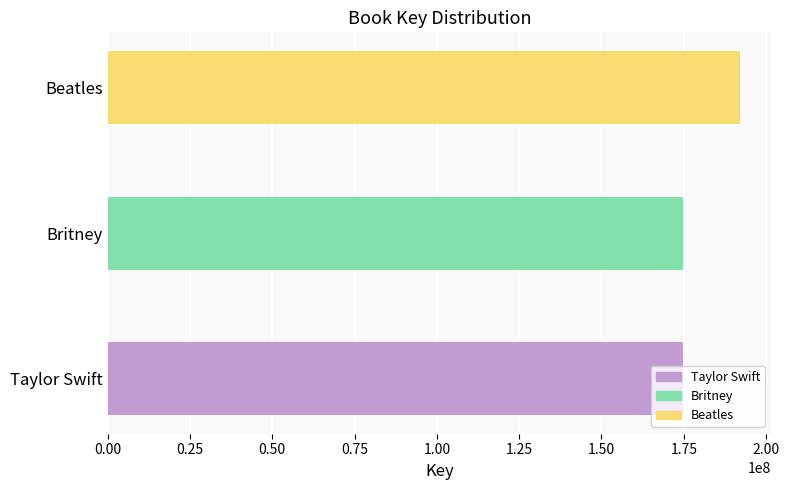

The value at Beatles is 192003118. True or false?

True